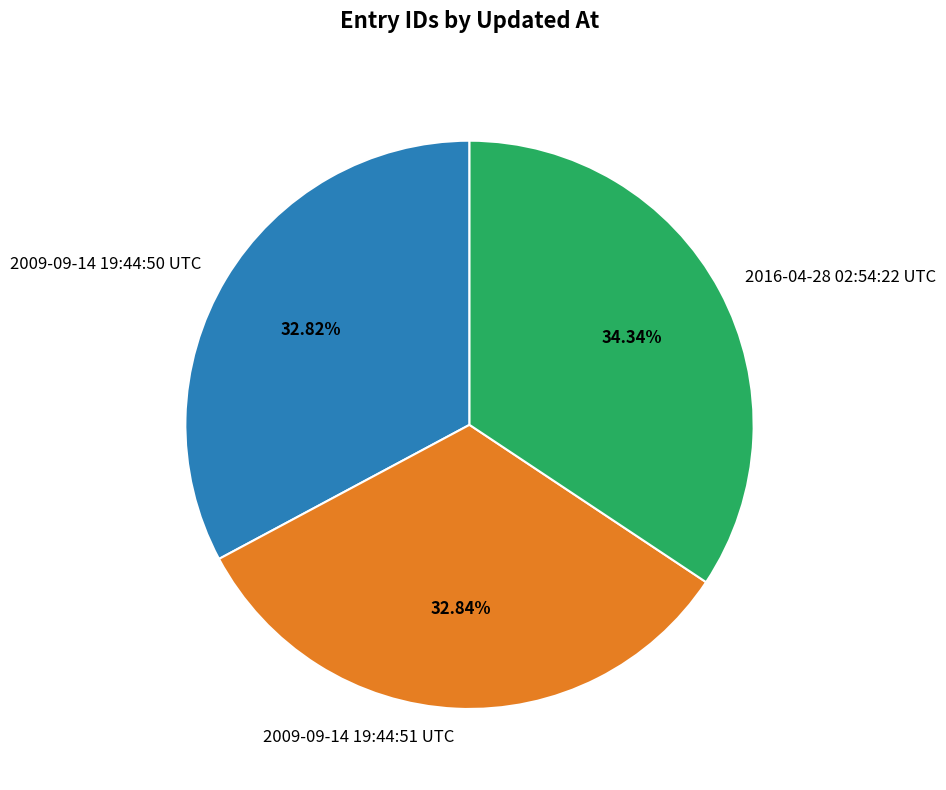

Does 2009-09-14 19:44:50 UTC represent more than half of the total?

No